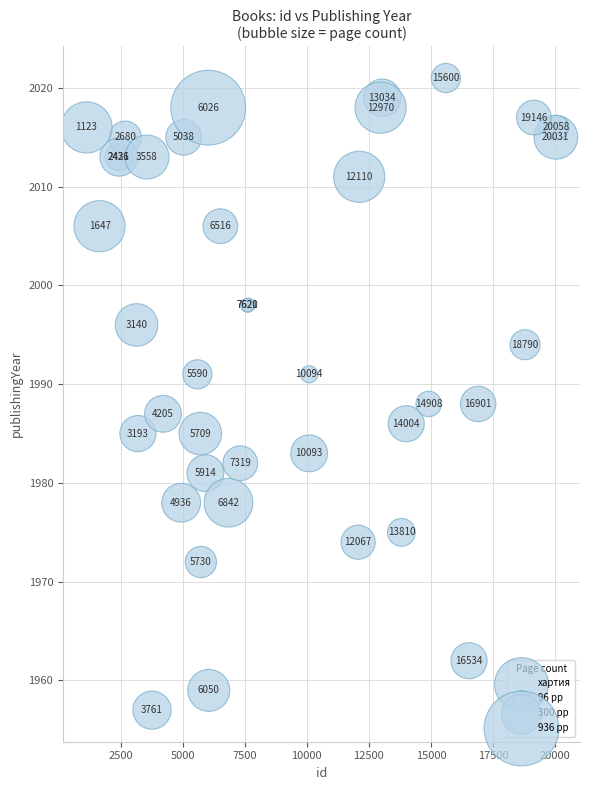

What Y value in the scatter plot is closest to 1989?

1988